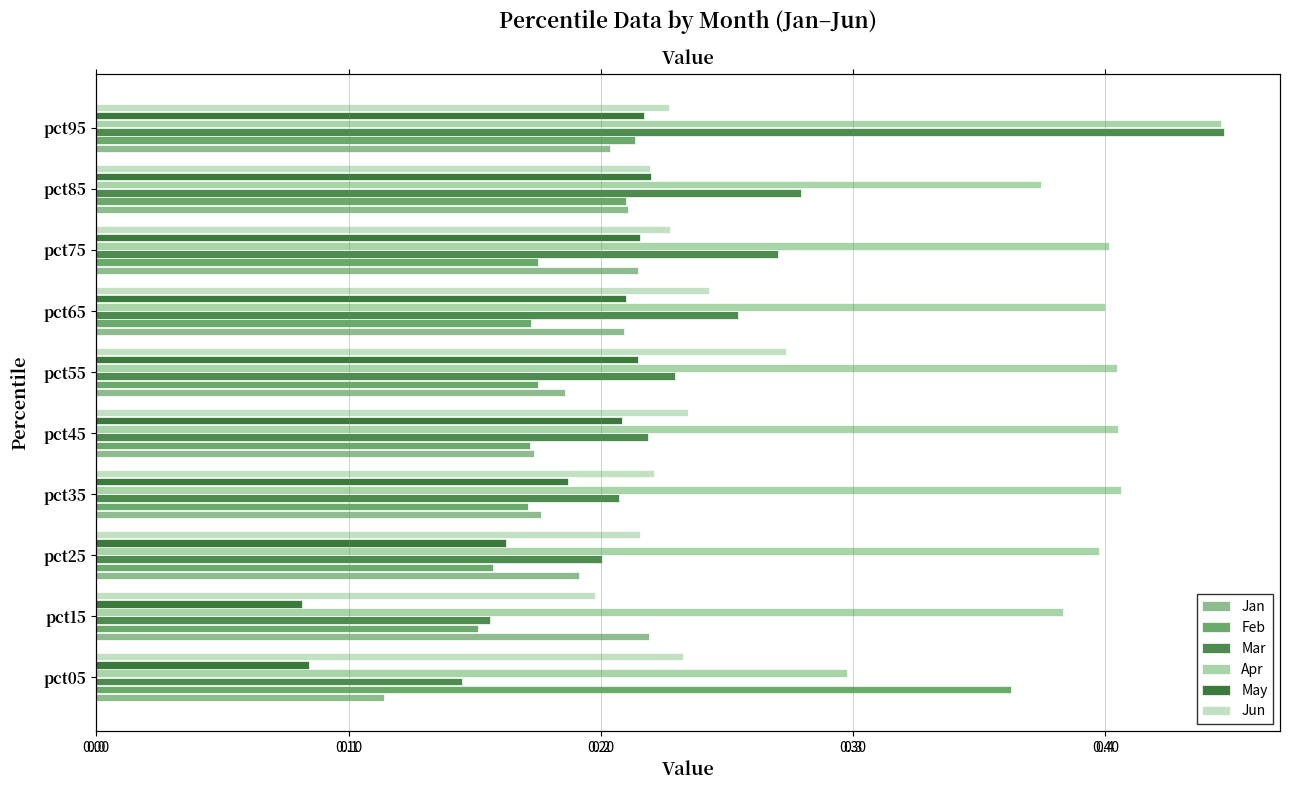

Which series has the widest spread of values?

Mar